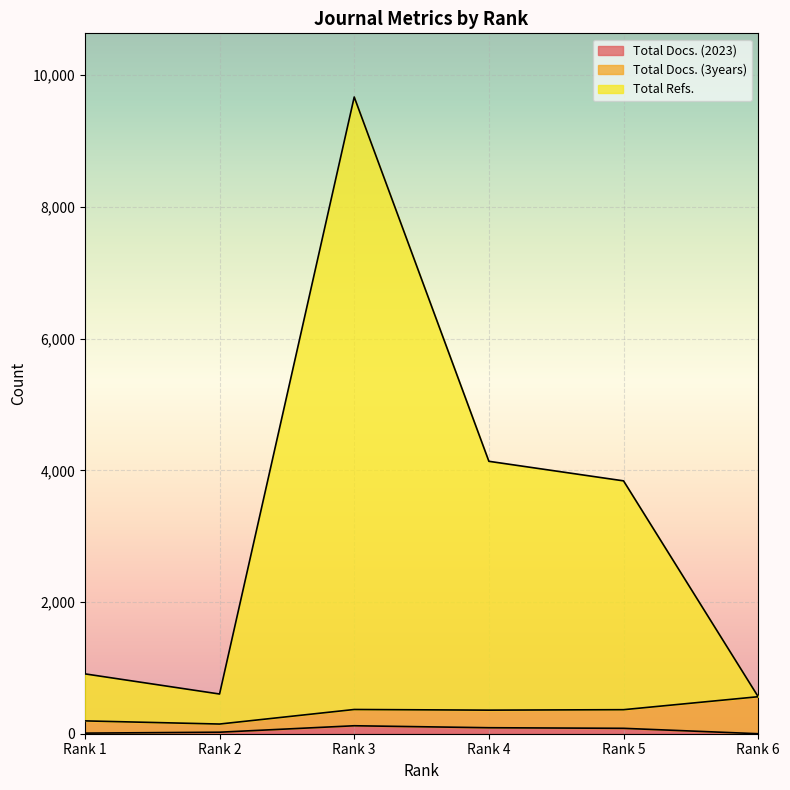

Which series has the widest spread of values?

Total Refs.